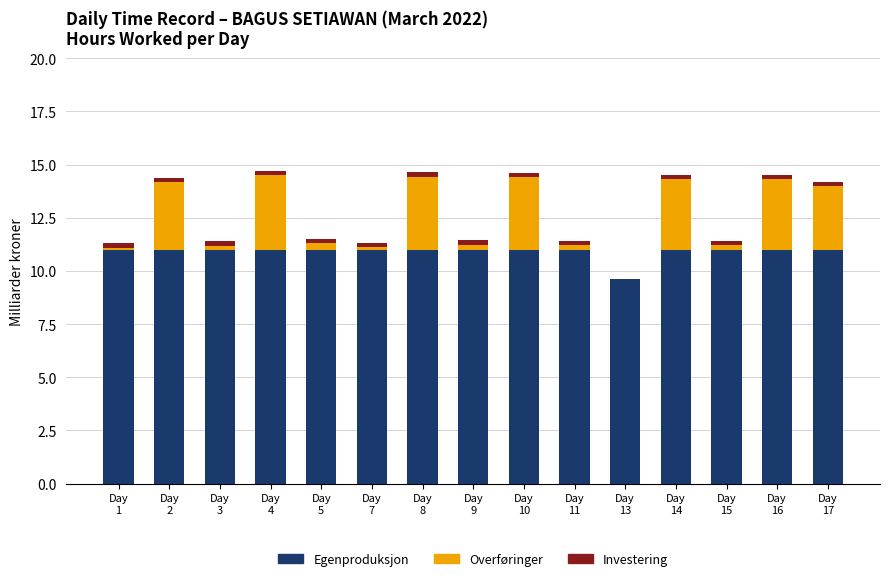

What is the total value across all series at Day
4?

14.7